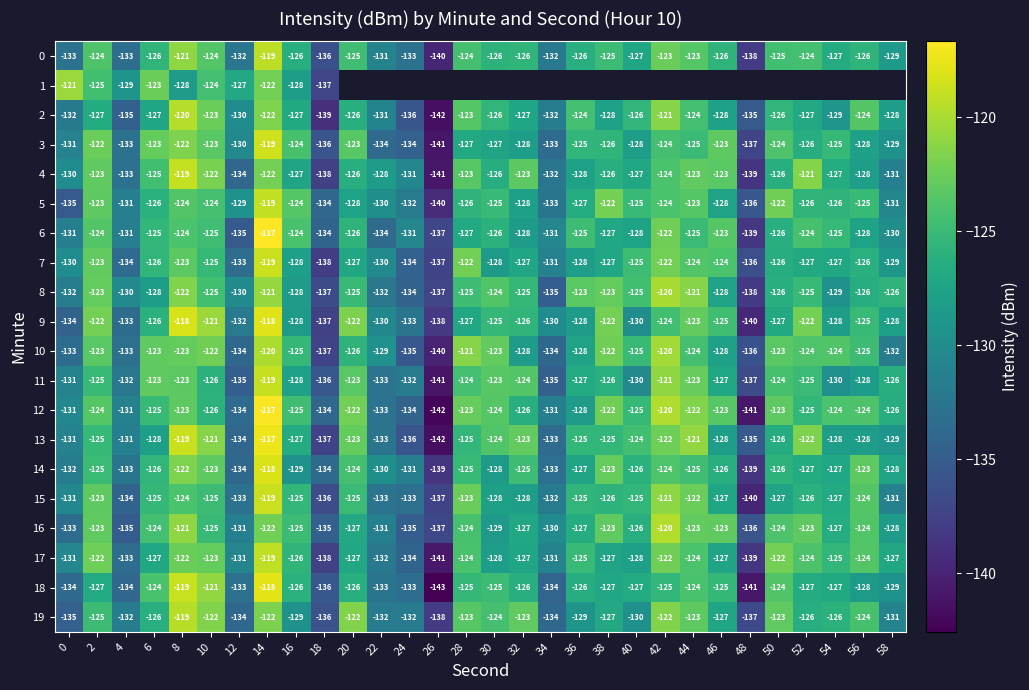

Is the value of 4 at 0 greater than the value of 15 at 36?

No